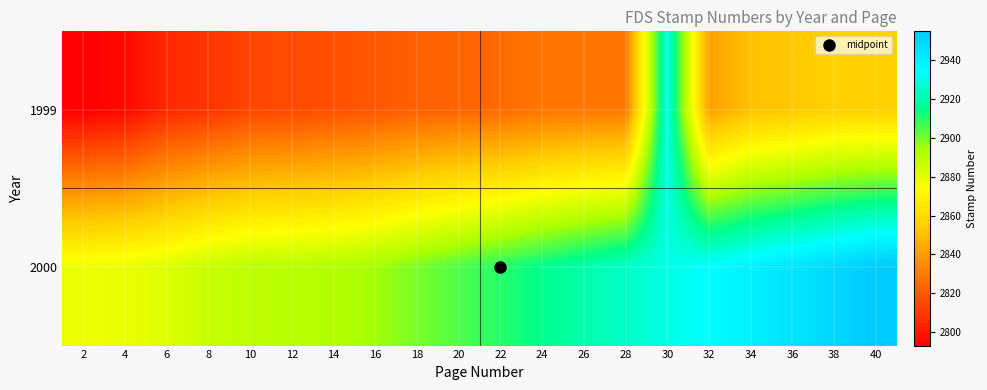

What is the minimum value shown in the chart?

2793